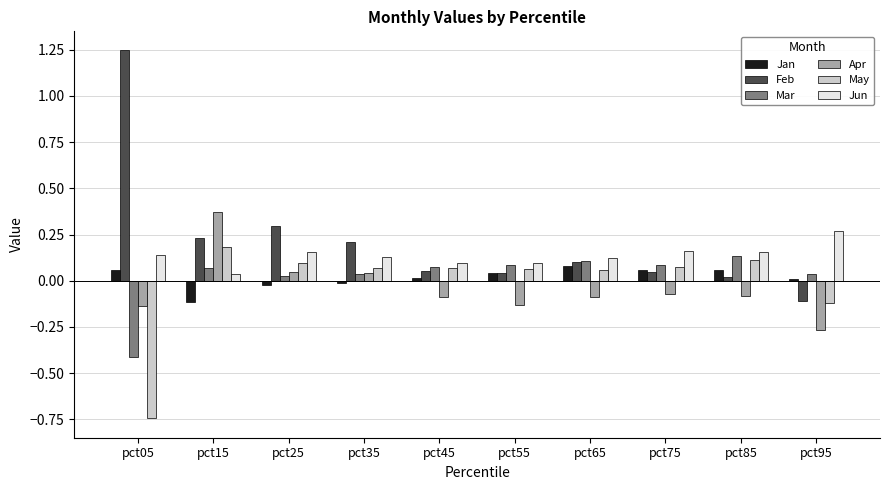

What are all the series names shown in the legend?

Jan, Feb, Mar, Apr, May, Jun